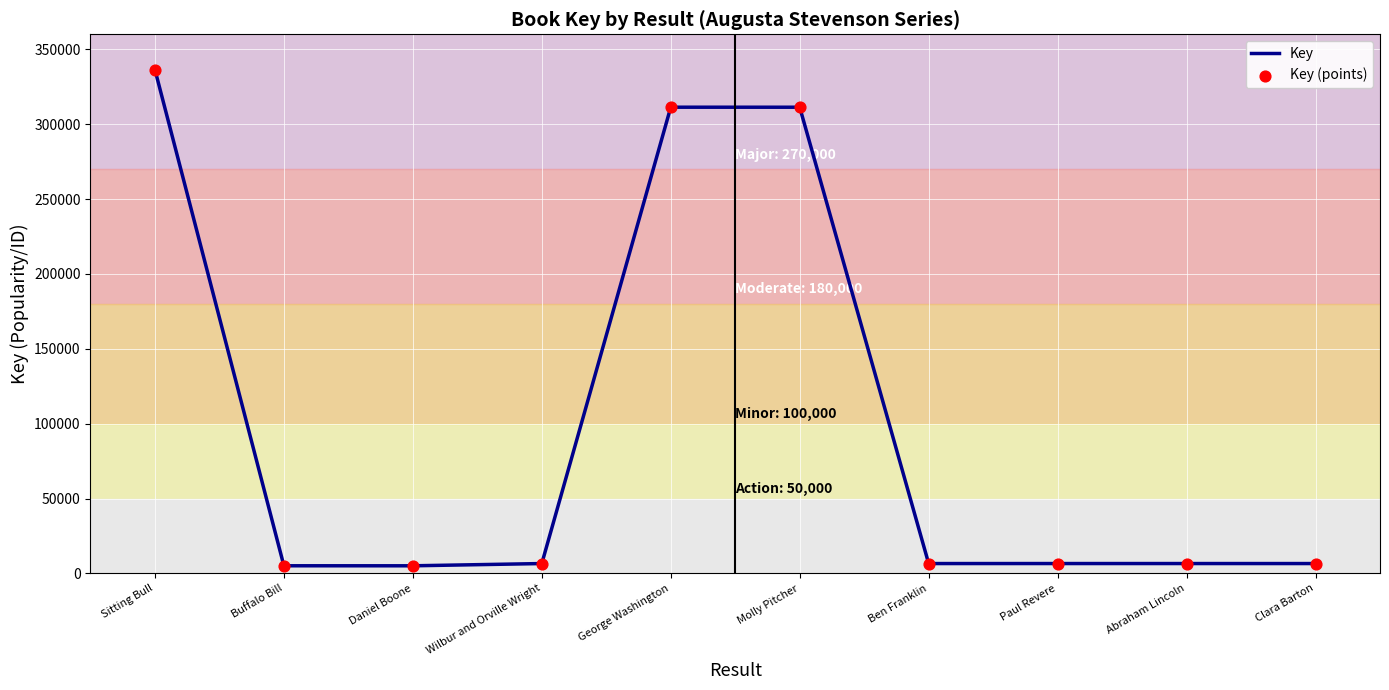

Between Paul Revere and Sitting Bull, which is larger?

Sitting Bull